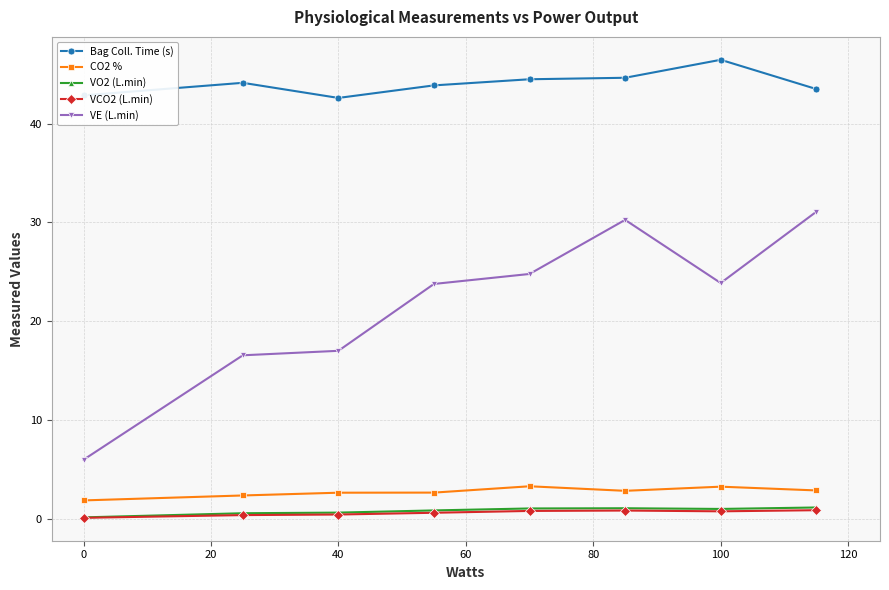

Which series has the largest total across all categories?

Bag Coll. Time (s)